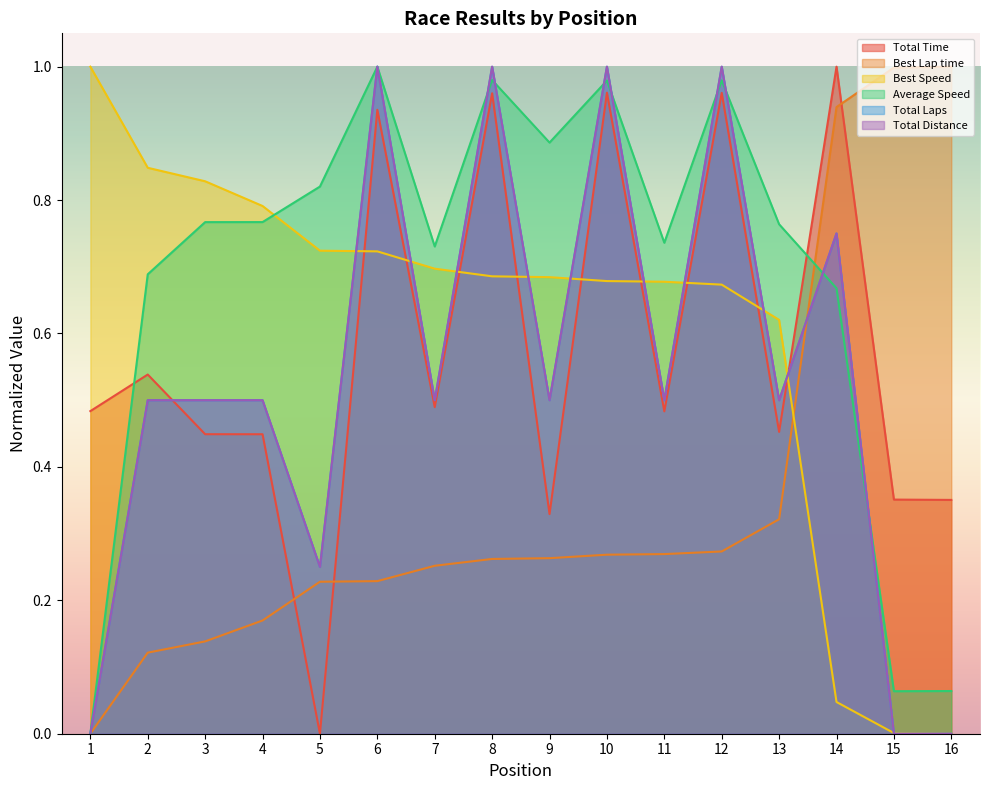

True or false: Total Time has more than 2 interior local peaks.

True